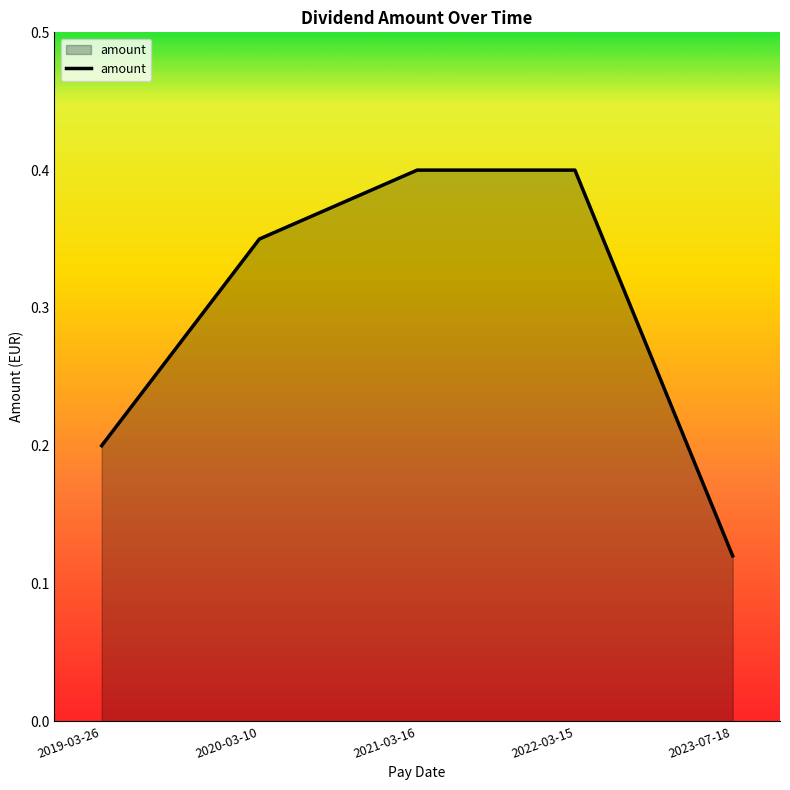

What is the maximum value shown in the chart?

0.4